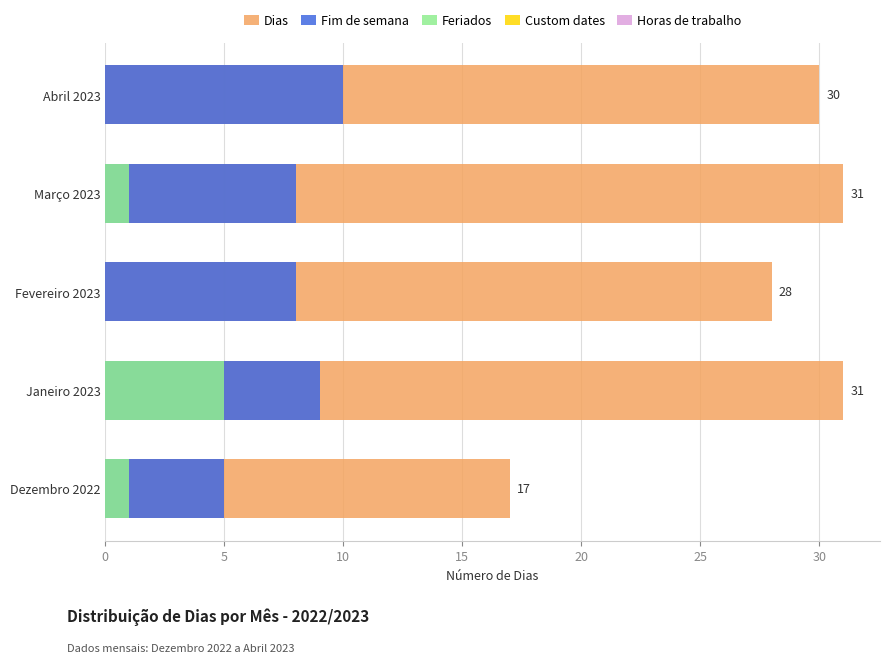

Count the number of data series in this chart.

5